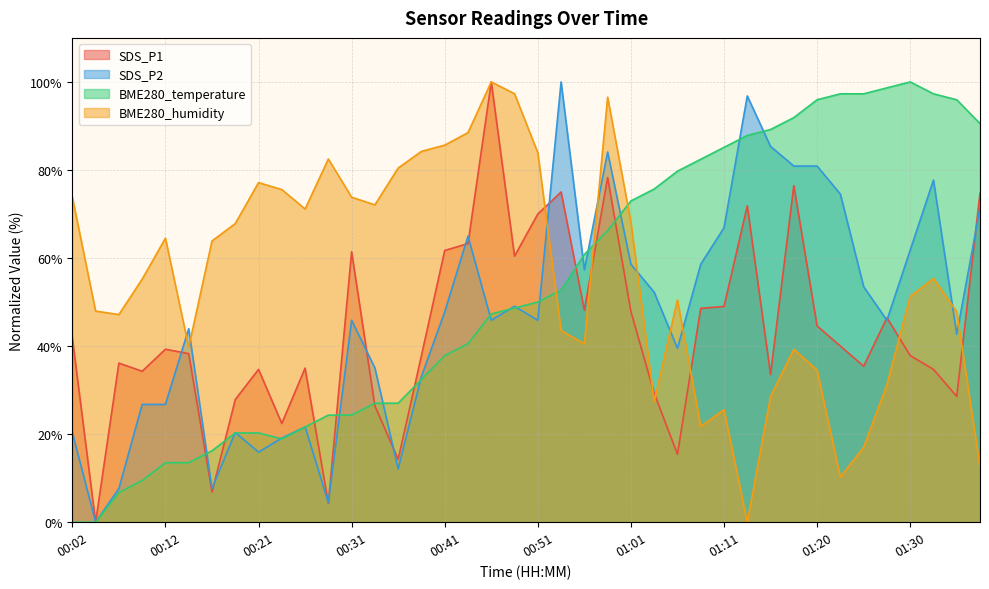

How many intersections are there between SDS_P1 and BME280_humidity?

7